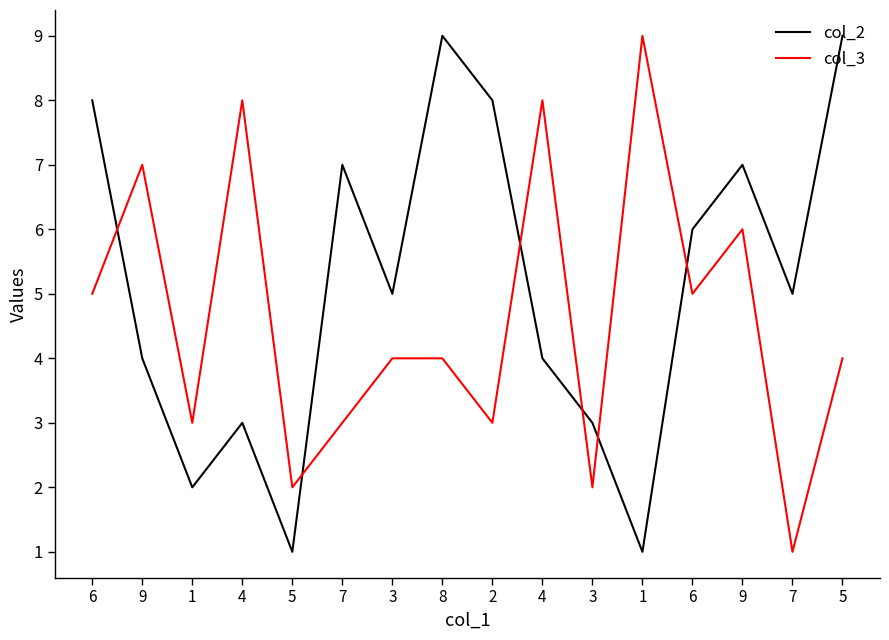

Which series changed the most between 8 and 4?

col_2